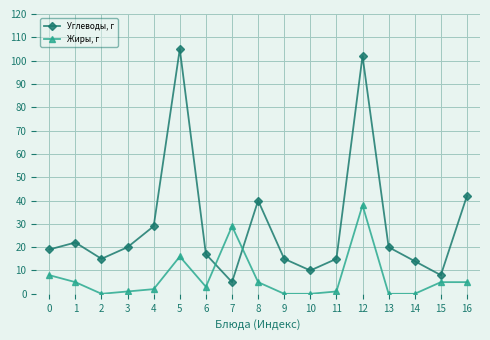

Is the value of Углеводы, г at 12 greater than the value of Жиры, г at 1?

Yes